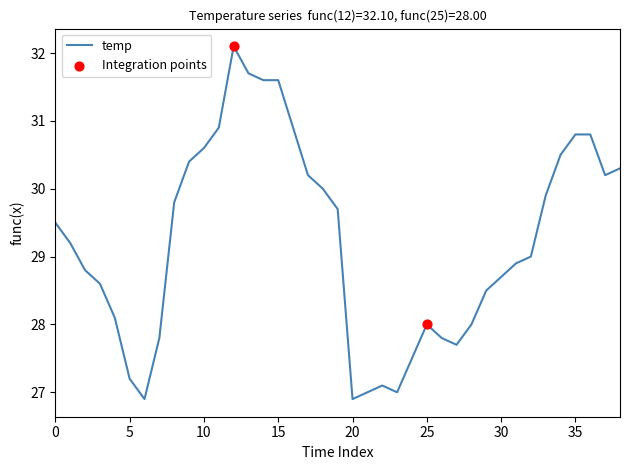

What is the difference between the maximum and minimum values?

5.2